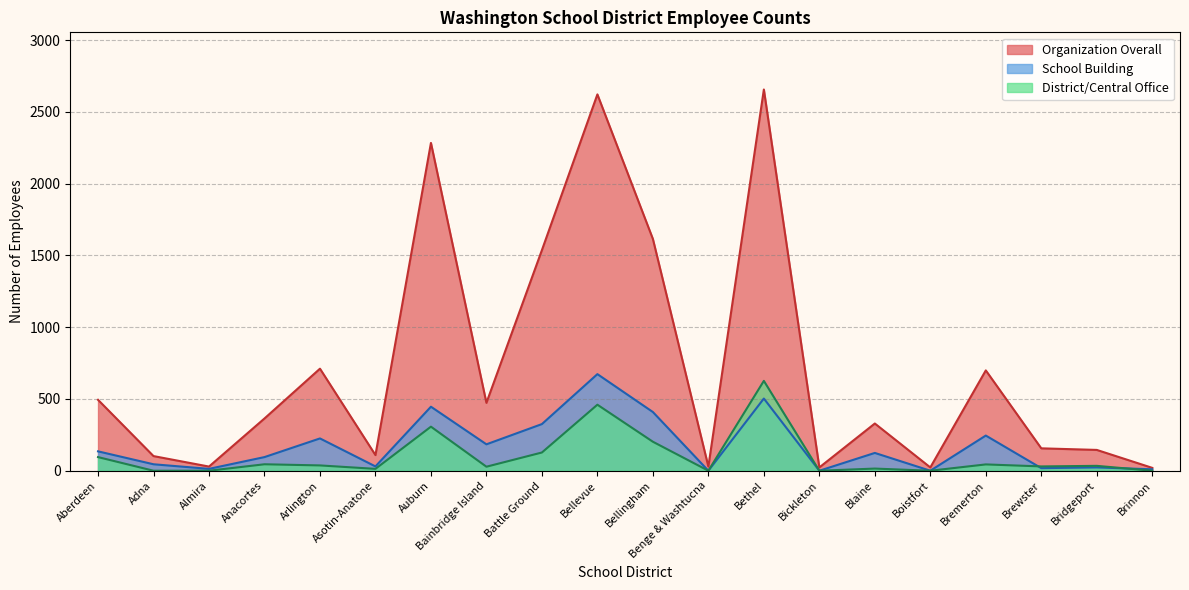

What is the difference between the second highest and minimum values in the Organization Overall series?

2602